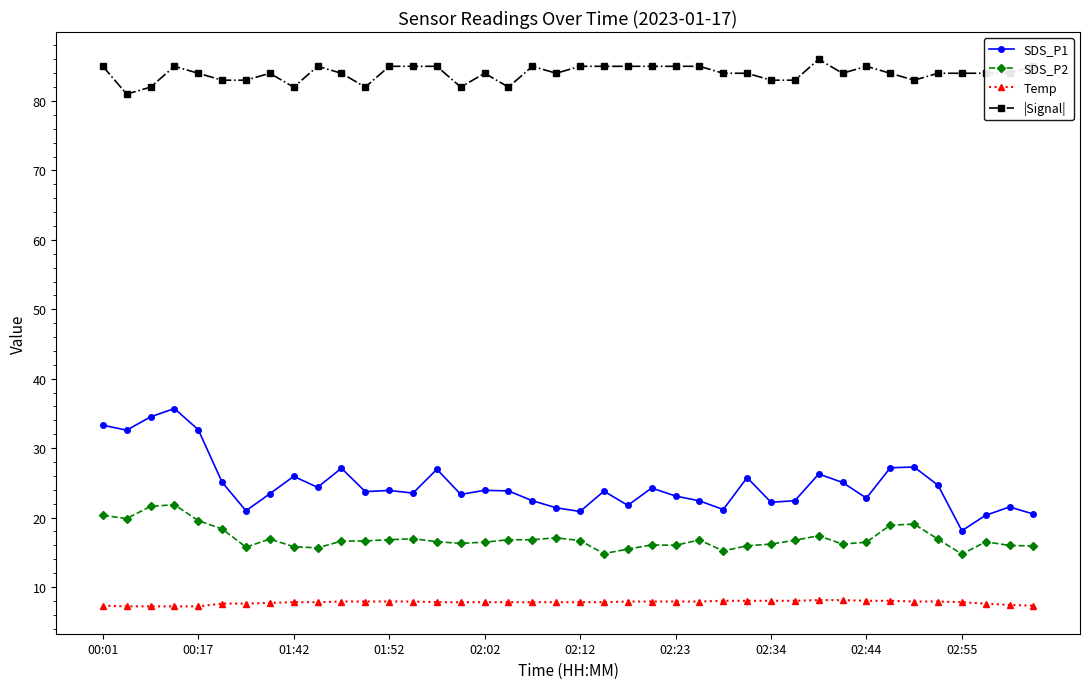

What is the highest value of the SDS_P1 series?

35.7